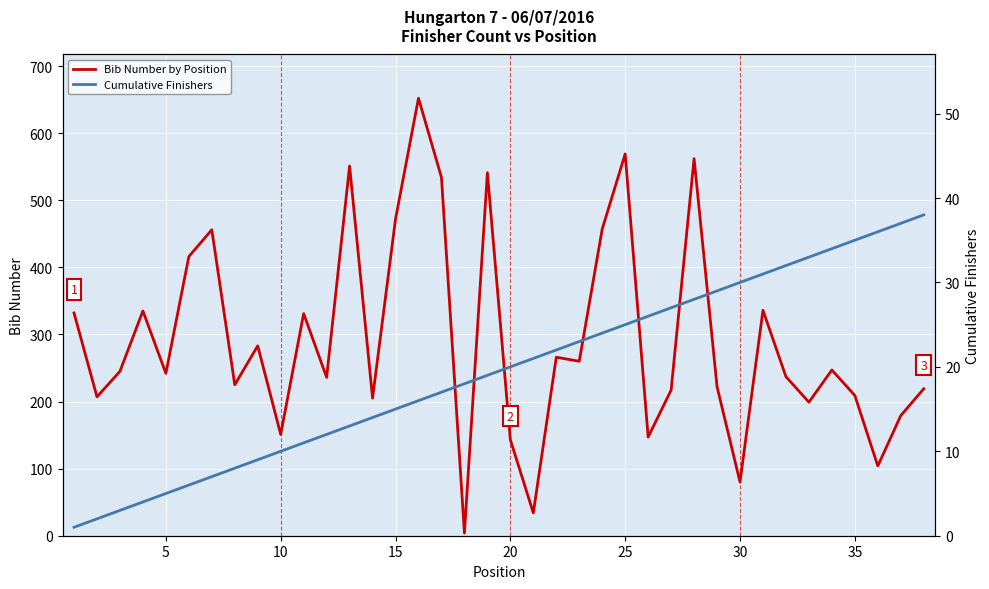

What are all the series names shown in the legend?

Bib Number by Position, Cumulative Finishers